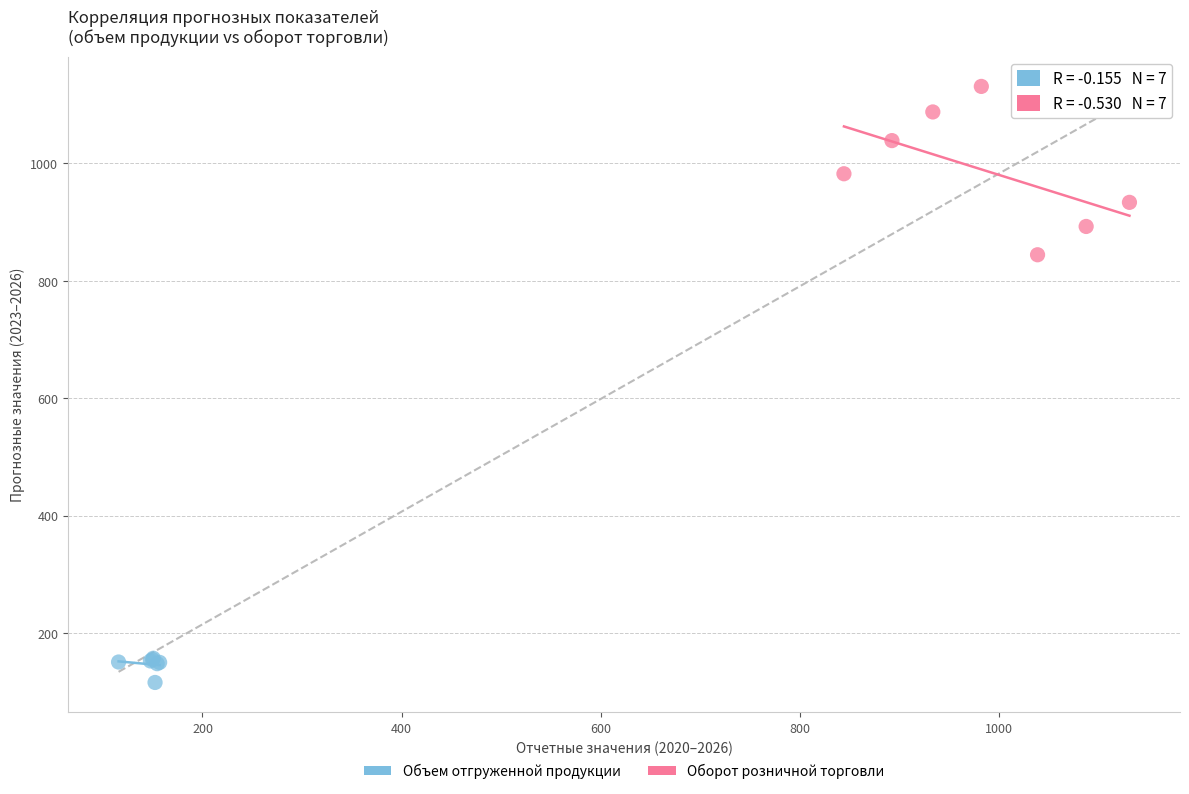

Which series has the widest spread of Y values?

Оборот розничной торговли